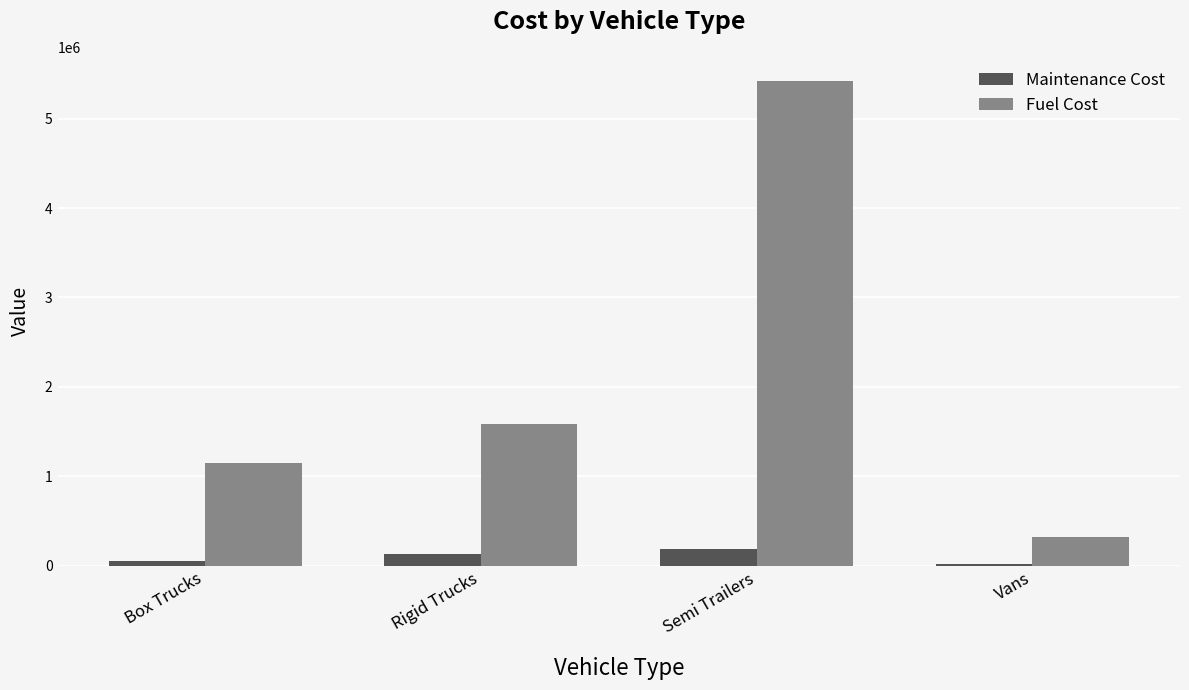

At which label does Maintenance Cost reach its peak?

Semi Trailers